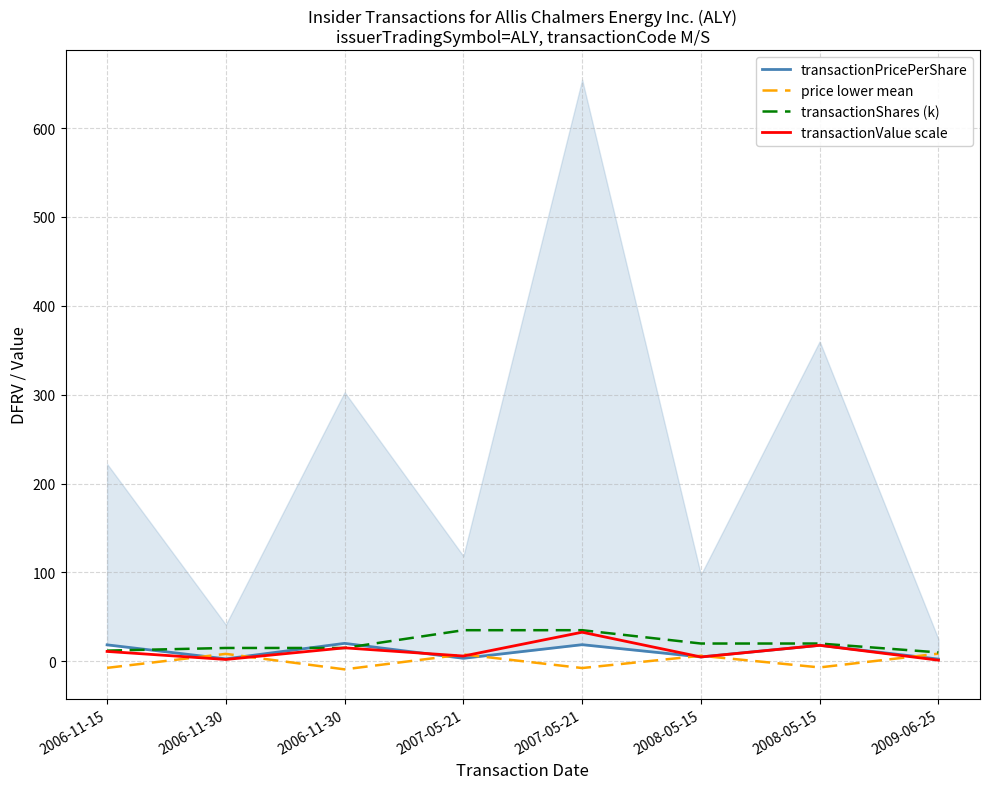

How many values in the transactionShares (k) series are below 20?

4